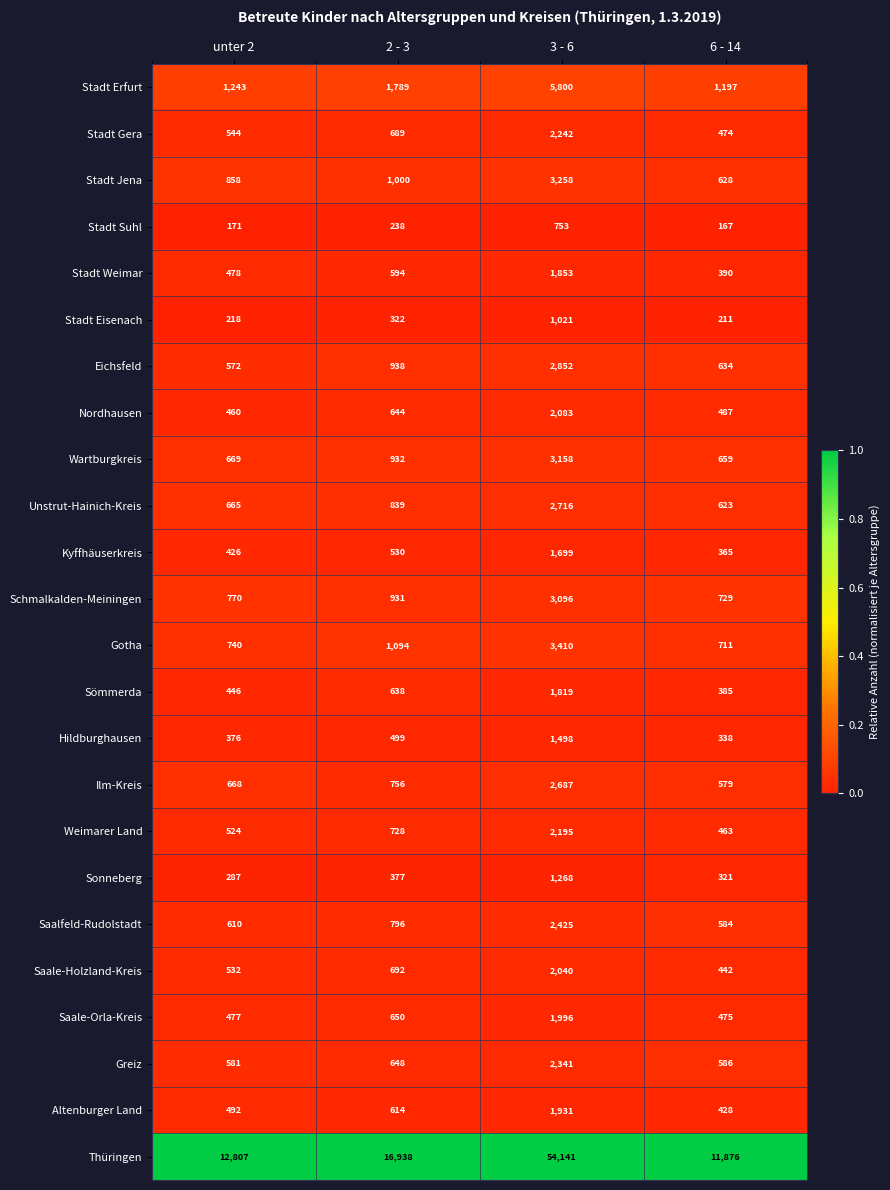

What value does the Thüringen series have at 3 - 6?

54141